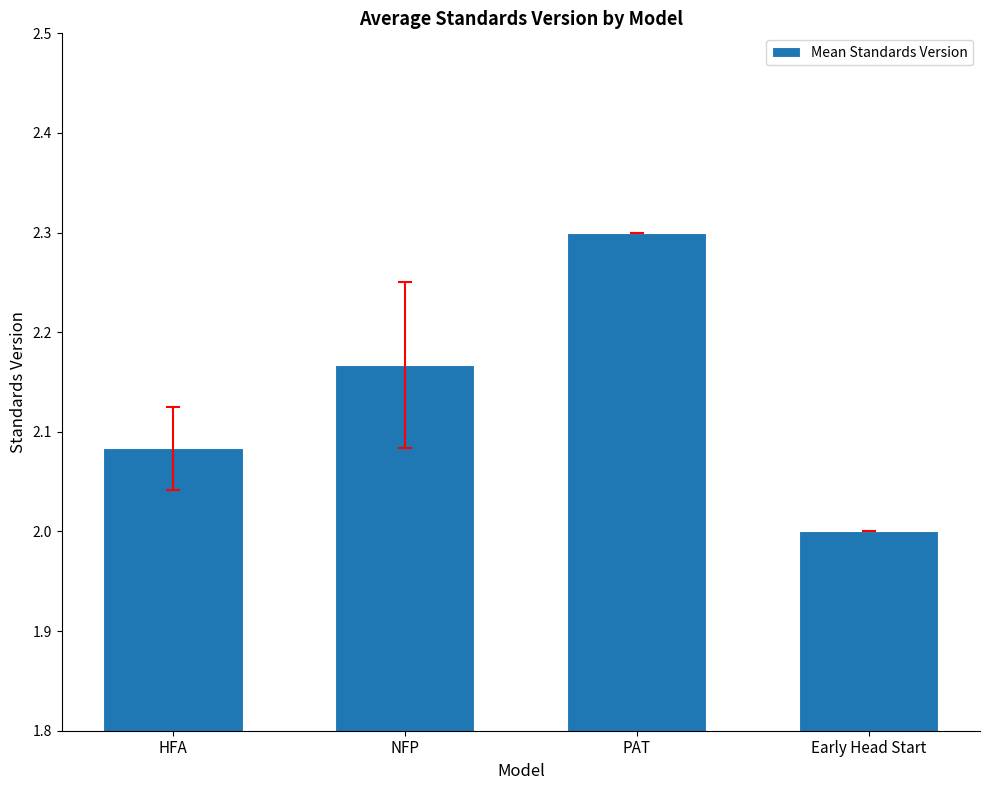

Which label corresponds to the smallest value in the chart?

Early Head Start